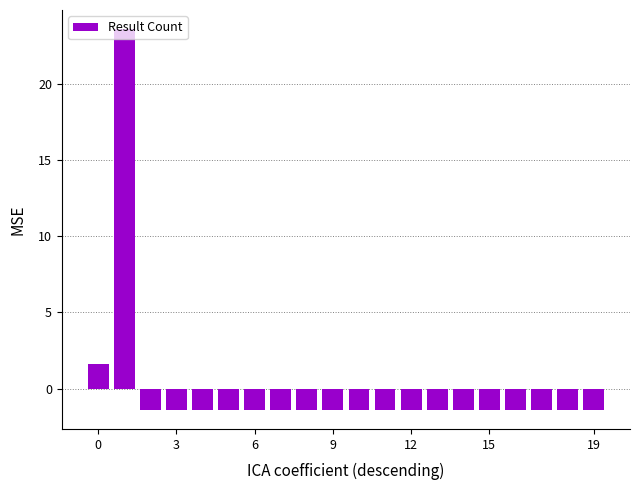

What is the minimum value shown in the chart?

-1.4